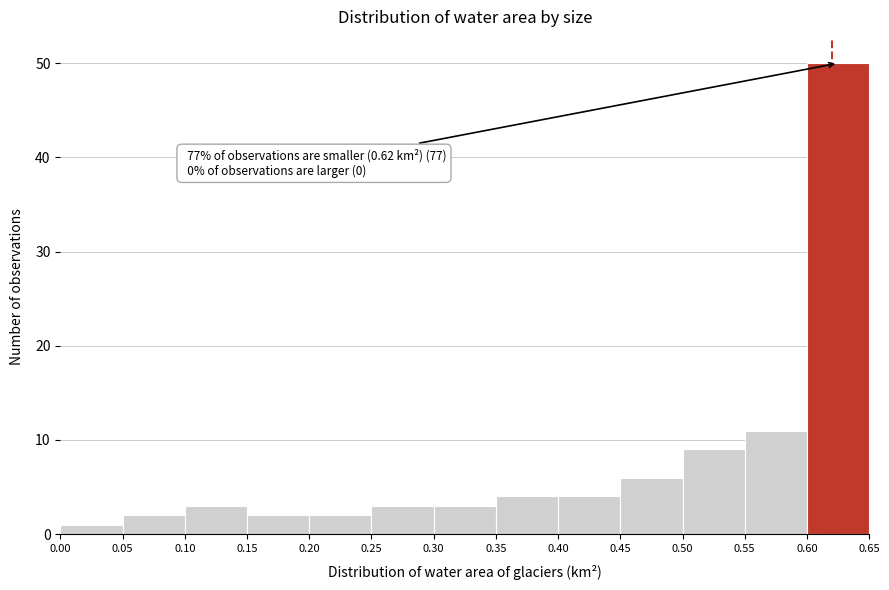

Over which range of the x-axis is the bar tallest?

0.60 to 0.65